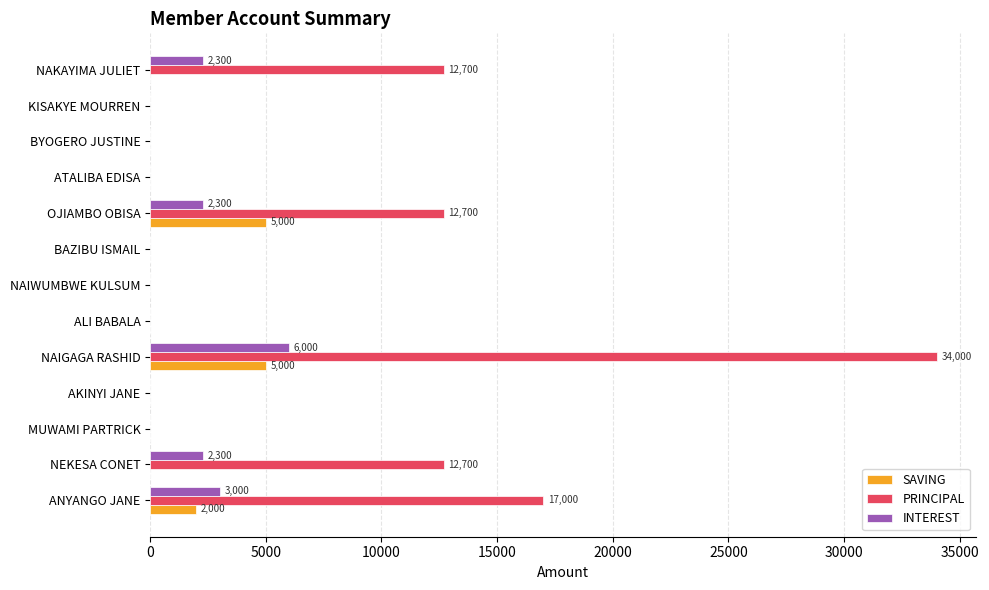

True or false: INTEREST has a value of -2159 at NAIWUMBWE KULSUM.

False